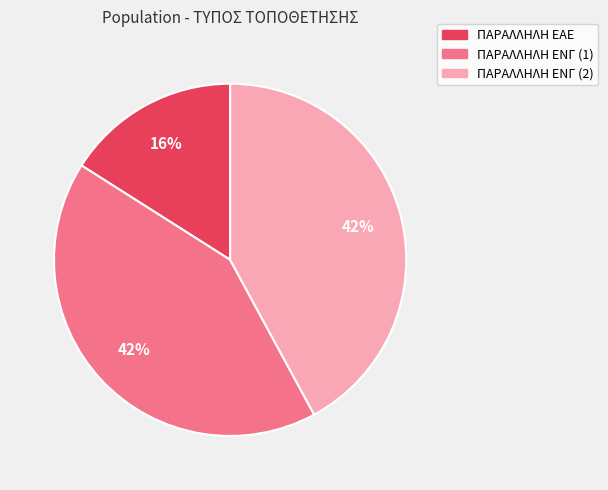

How many slices are in this pie chart?

3